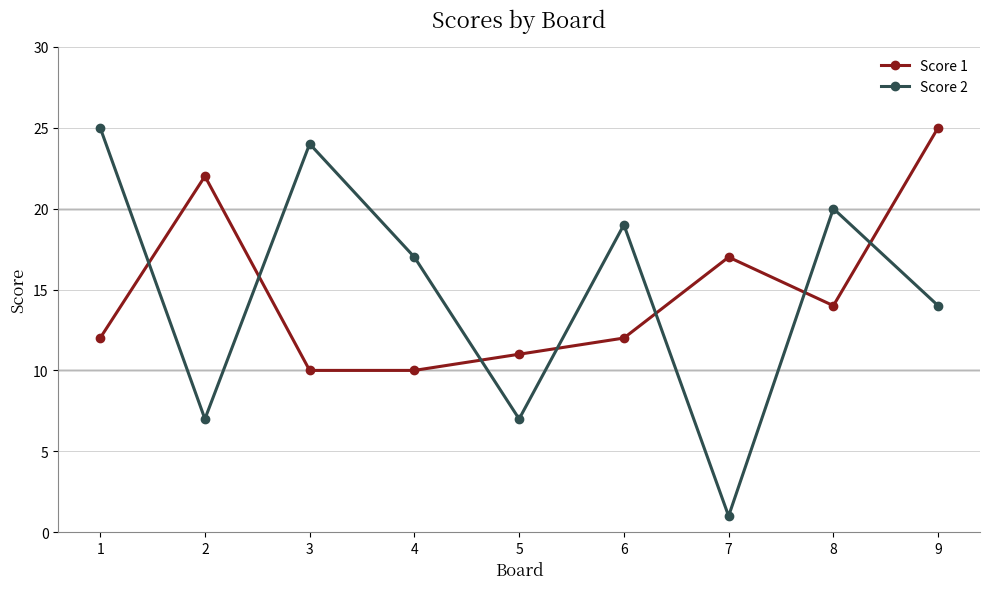

What value does the Score 2 series have at 5, to the nearest 10?

10